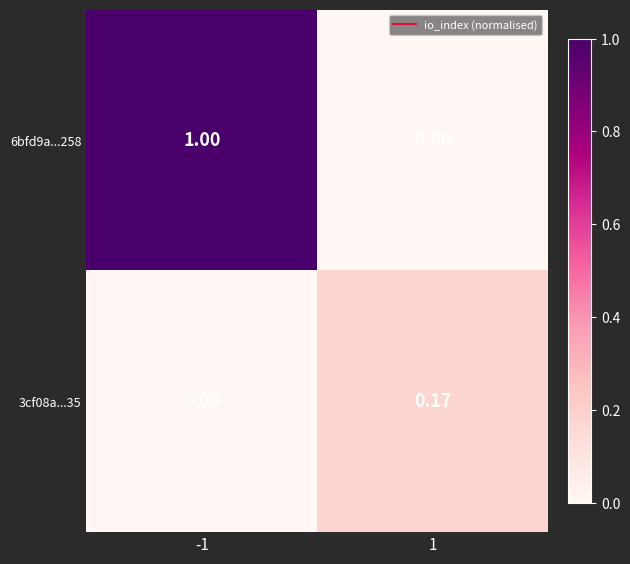

Rank the series at -1 from lowest to highest value.

3cf08a...35, 6bfd9a...258